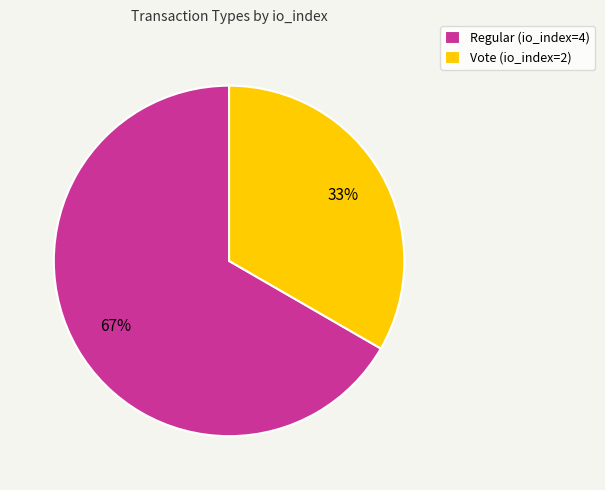

Is there any slice that represents more than half of the pie?

Yes